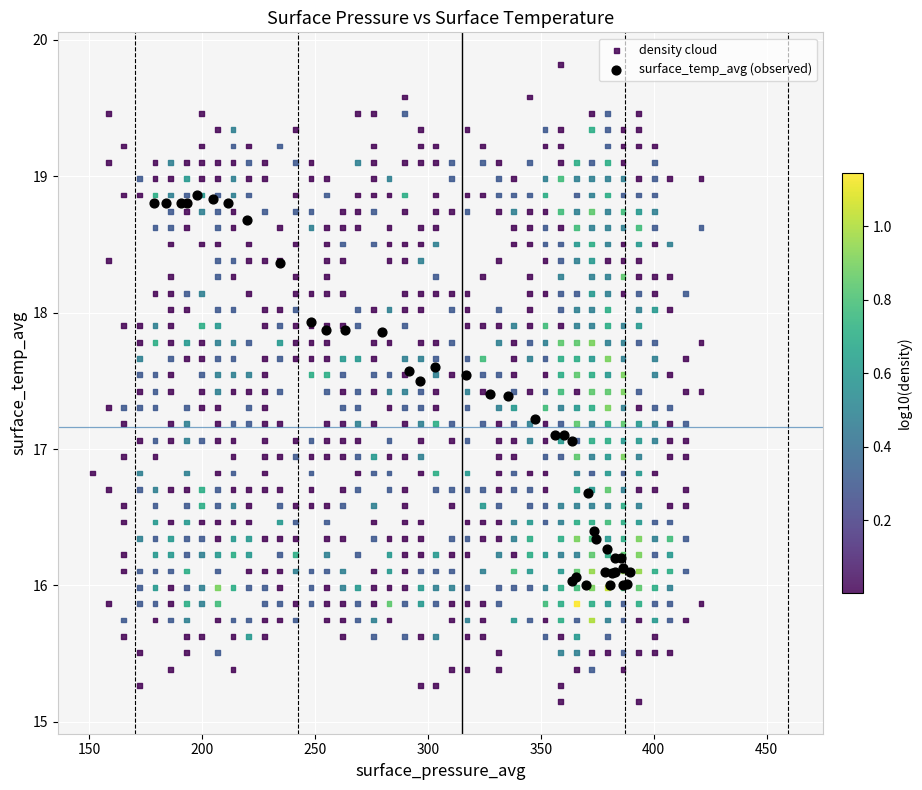

Which series has the widest spread of Y values?

density cloud